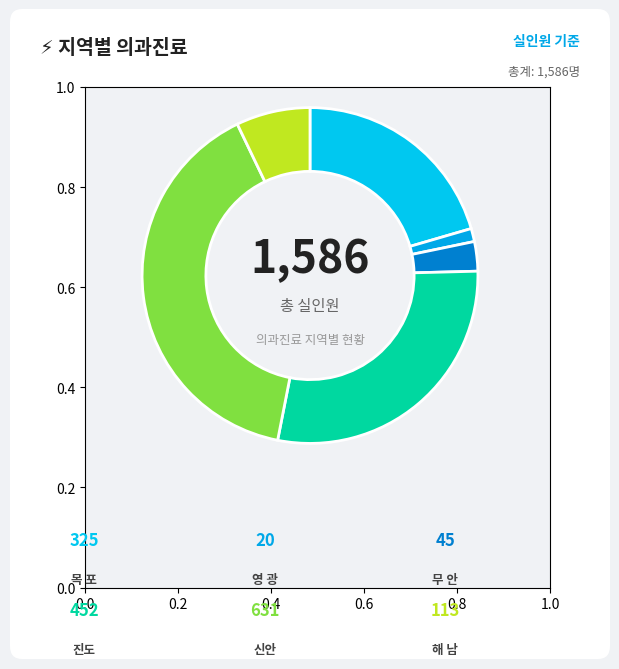

How many slices are in this pie chart?

6